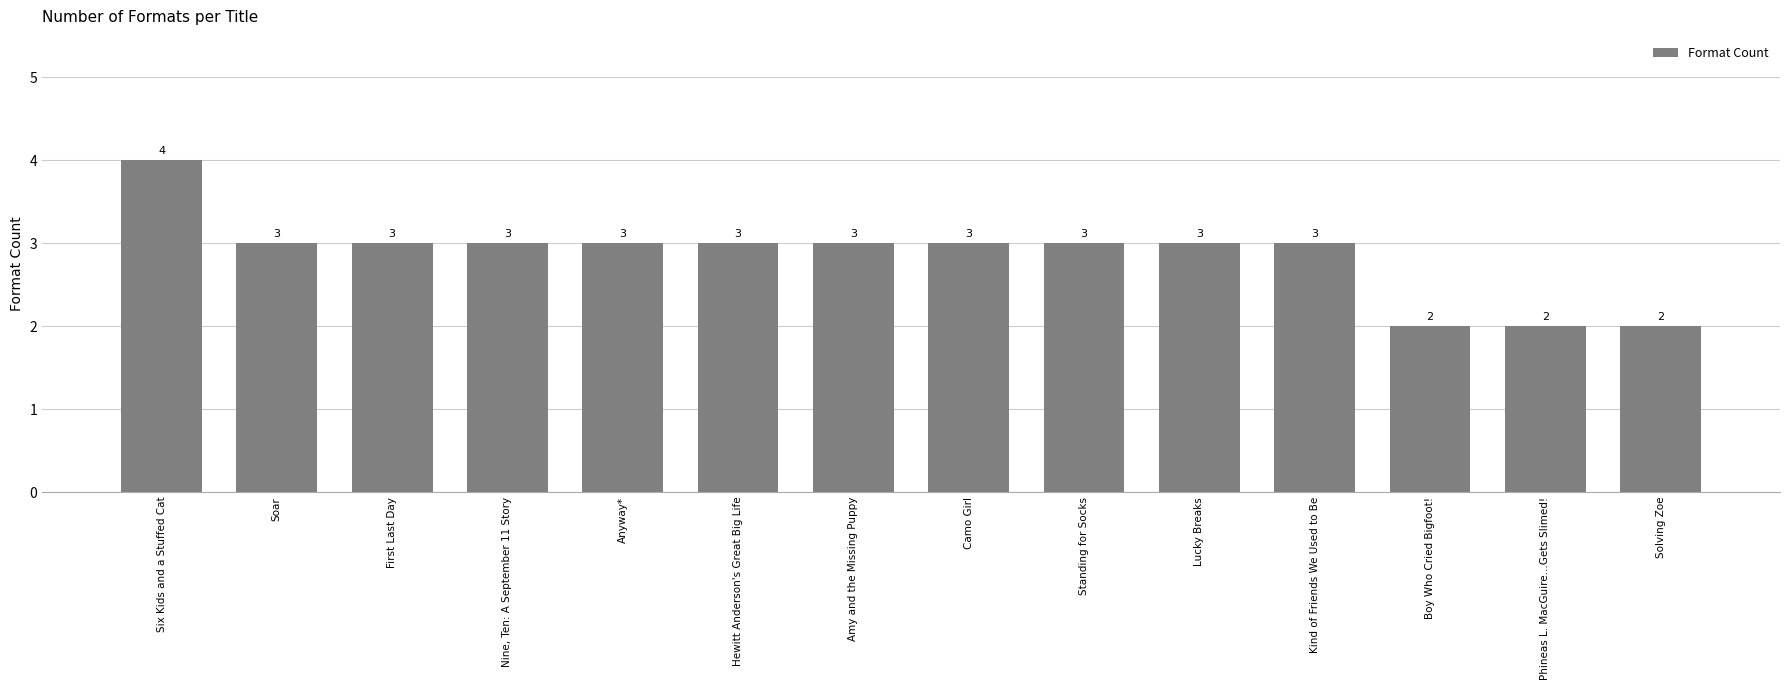

What is the average value?

3